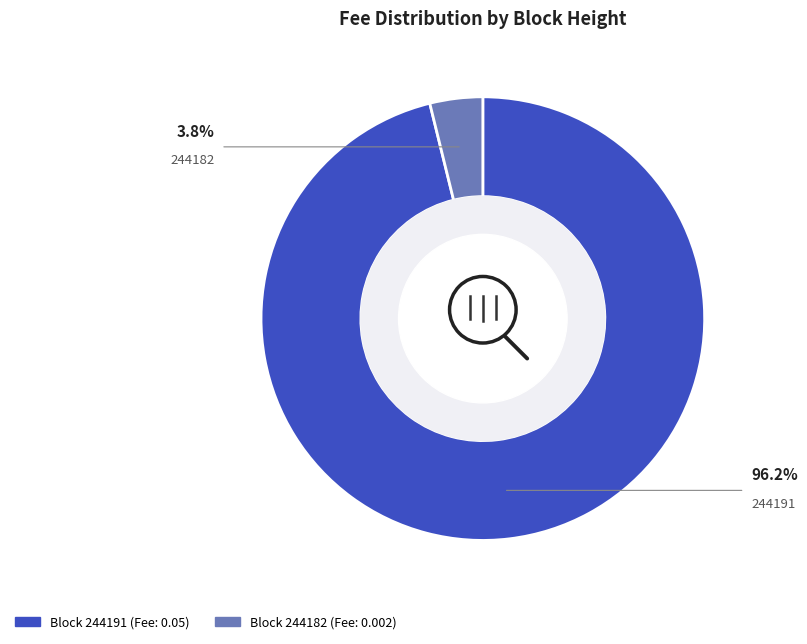

Is there any slice that represents more than half of the pie?

Yes